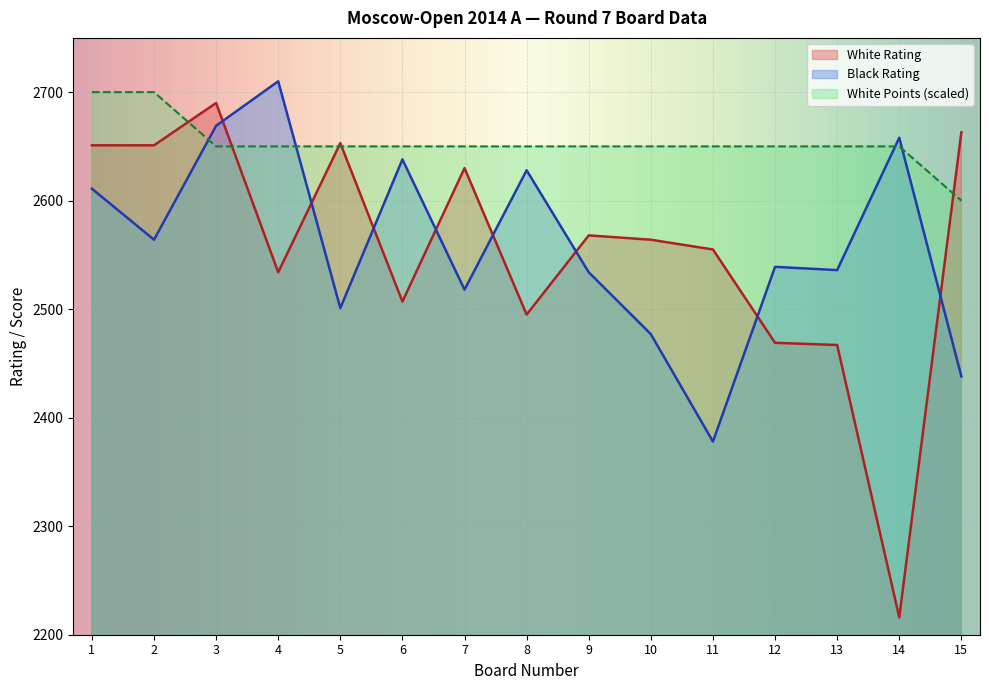

At which label does White Points first exceed 2650?

1